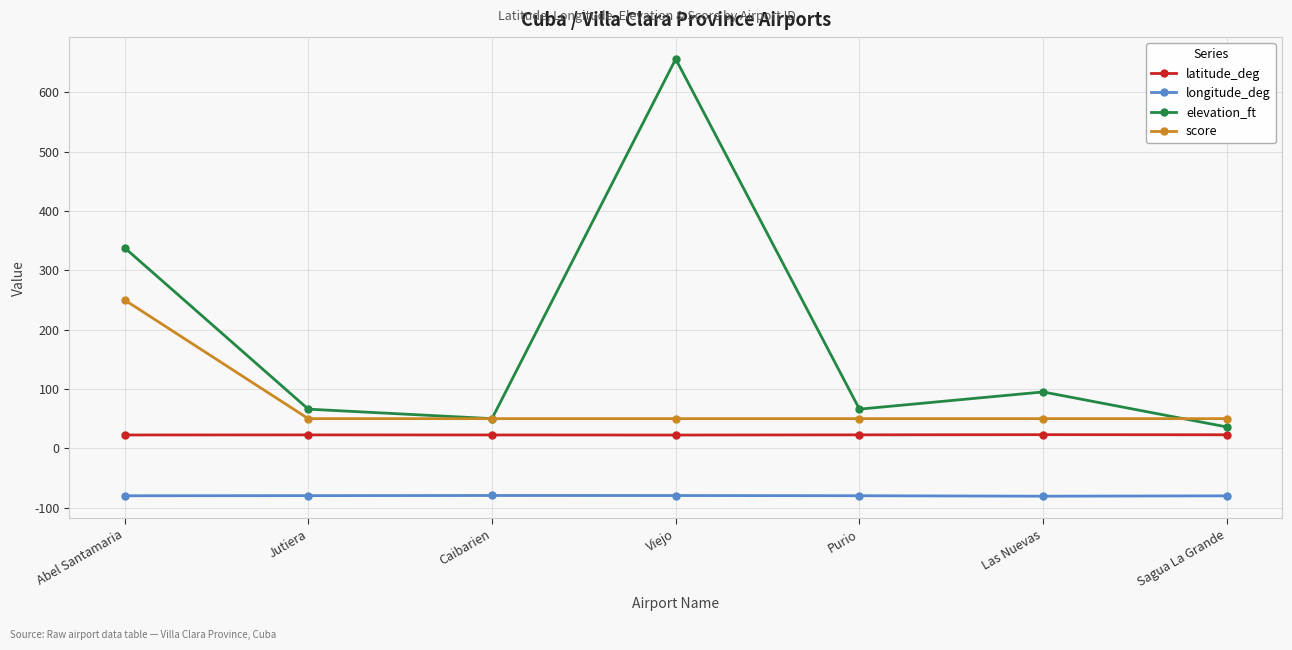

True or false: longitude_deg and elevation_ft cross at least once.

False